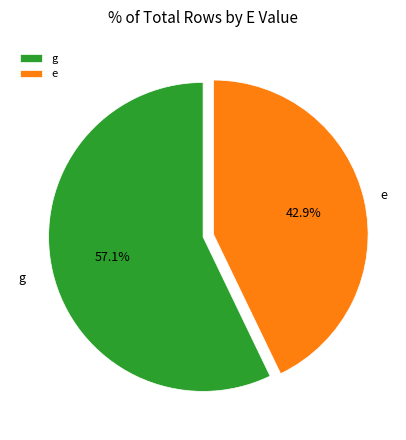

What is the ratio of the value at g to the value at e?

1.3